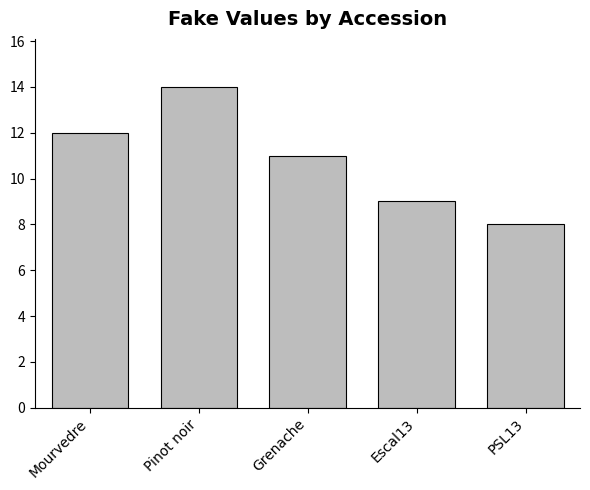

What is the greatest value displayed?

14